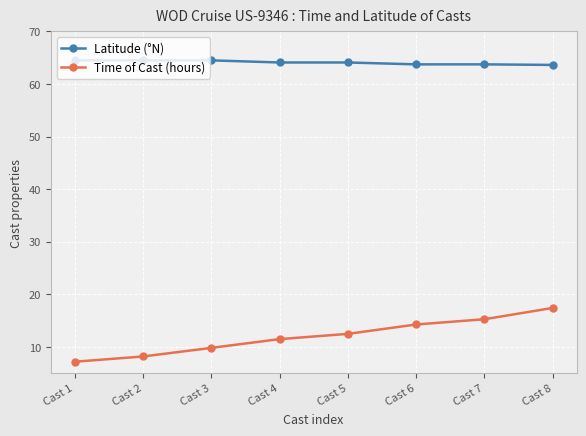

What is the minimum value shown in the chart?

7.2